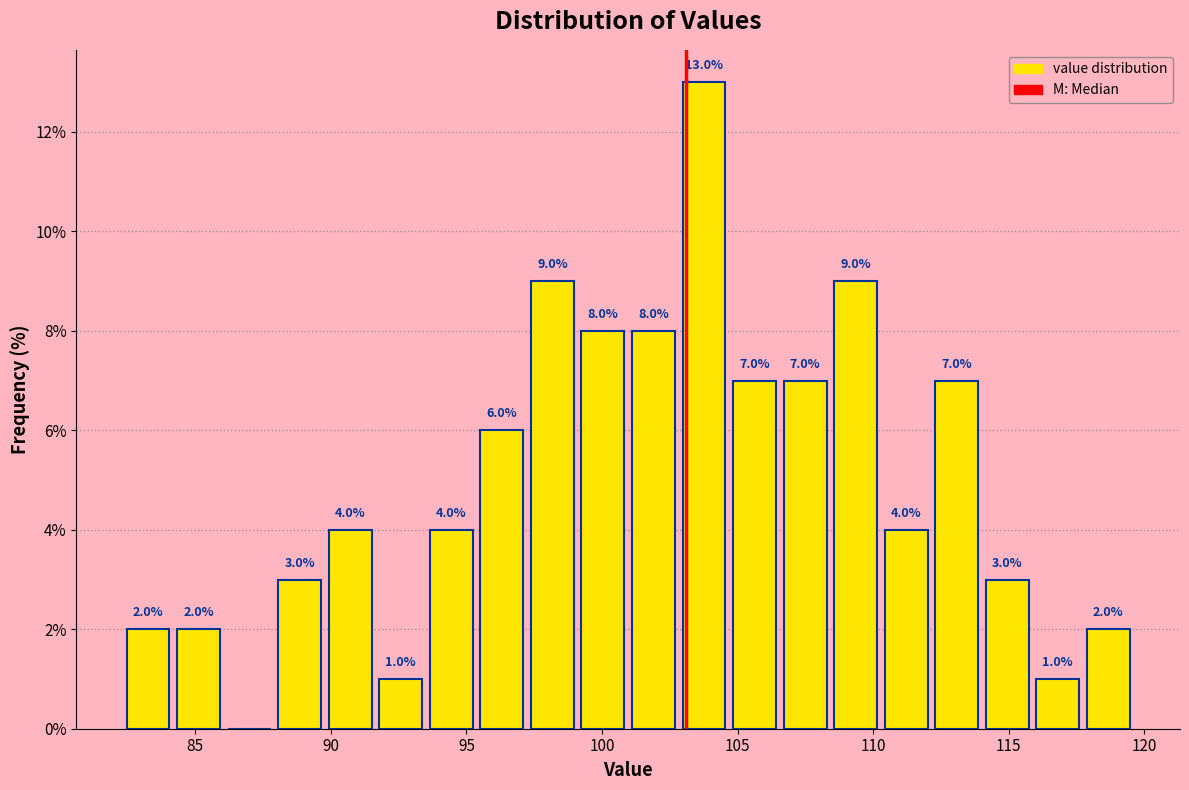

Read against the x-axis, roughly where is the centre of the tallest bar?

104.0